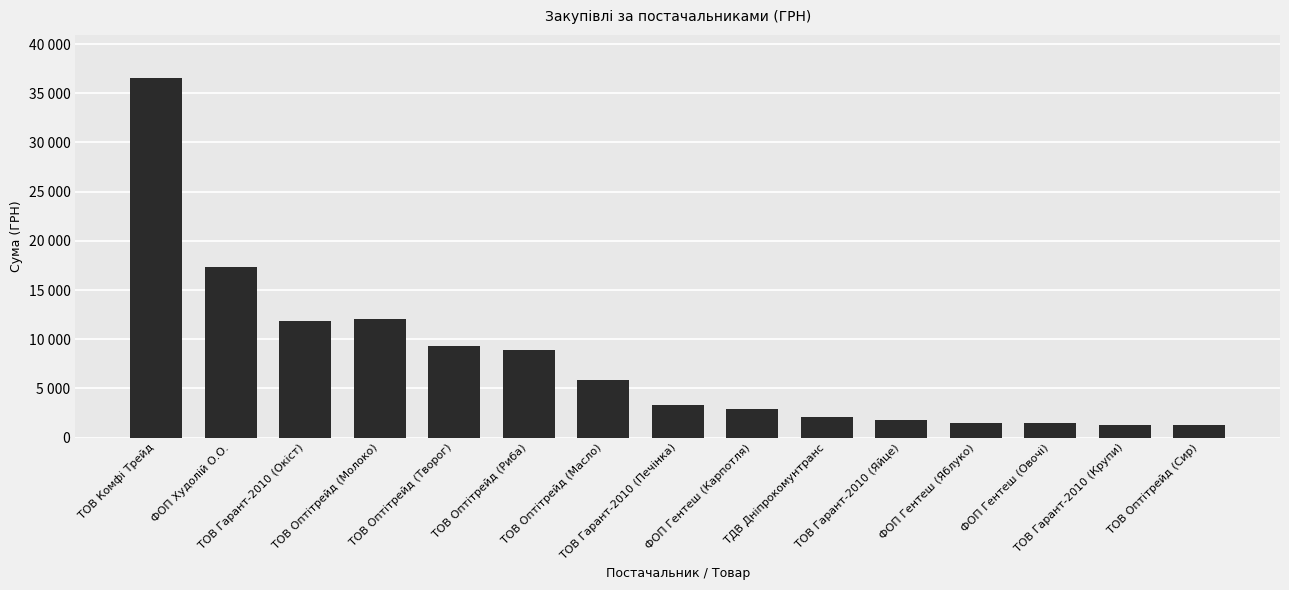

Reading right to left, list all the values displayed in this chart.

1247.0	1298.0	1472.0	1527.0	1818.0	2122.6	2908.0	3315.0	5909.0	8932.0	9315.0	12022.0	11878.0	17307.0	36547.0